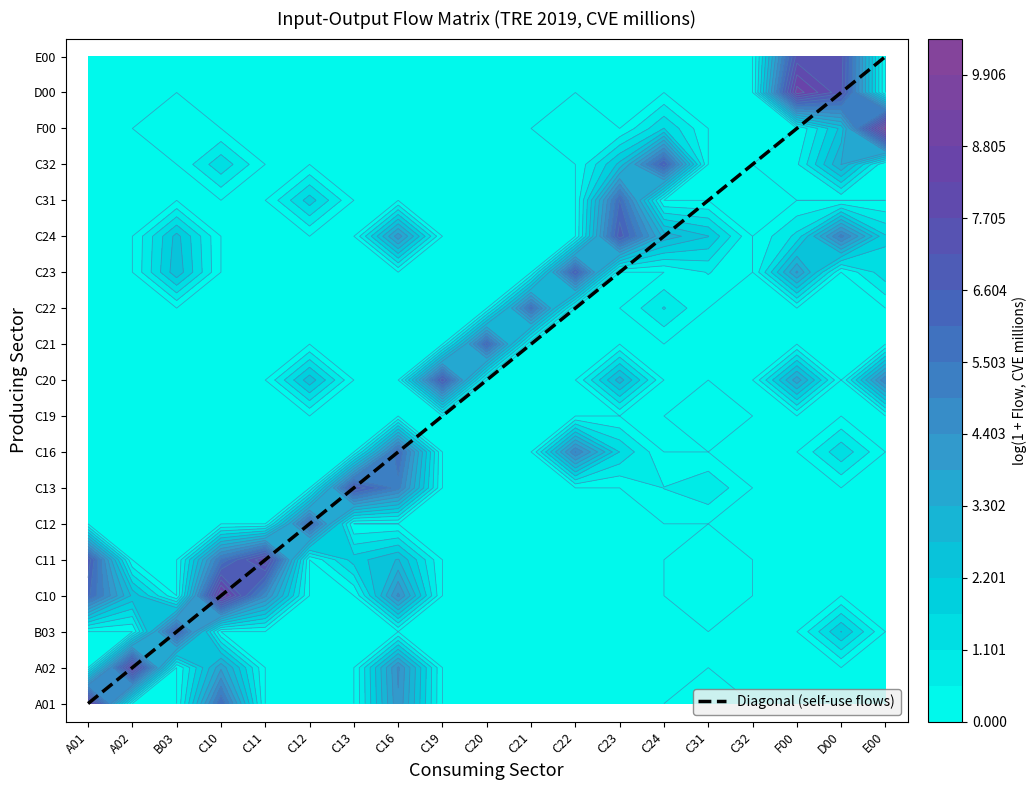

What is the difference between the maximum and minimum values in the C21 series?

6.3